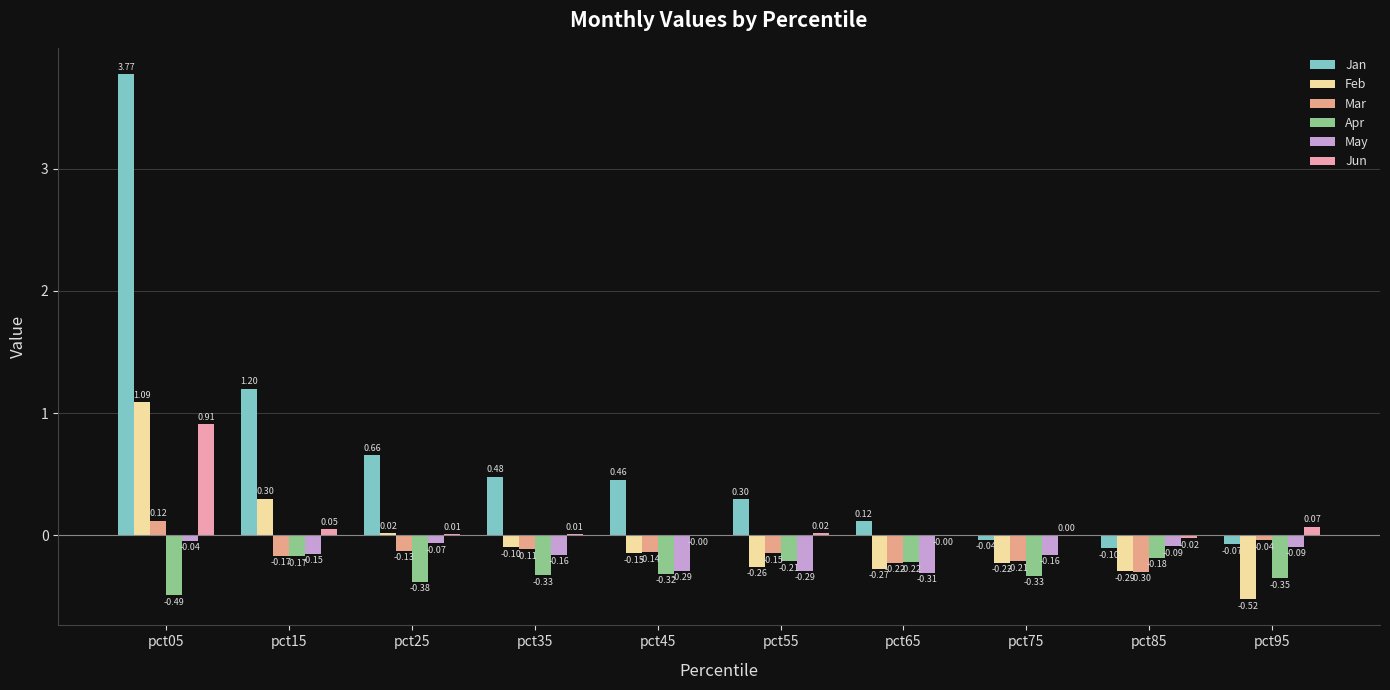

Where is Apr nearest to the value 0?

pct15